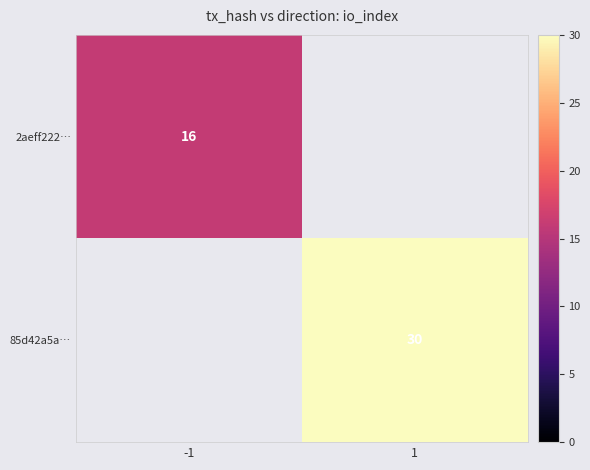

The value of 85d42a5a… at 1 is 30. True or false?

True